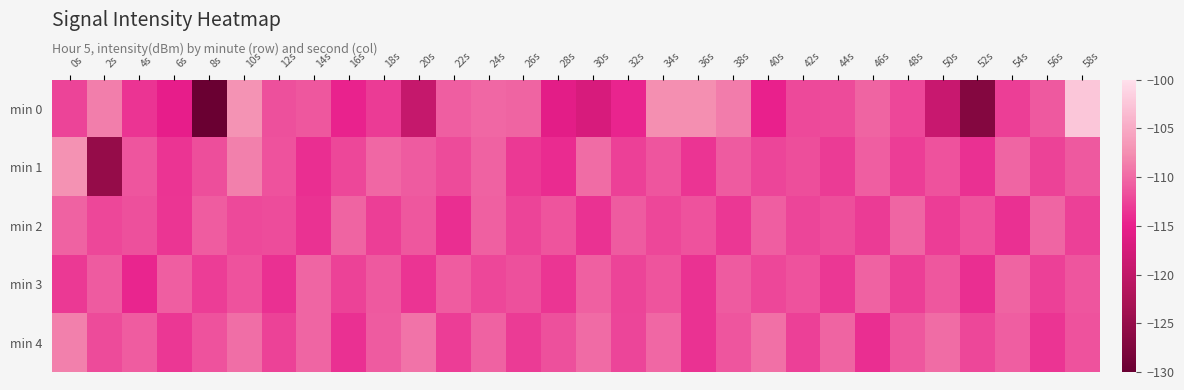

What is the difference between the maximum and minimum values in the min 1 series?

17.9